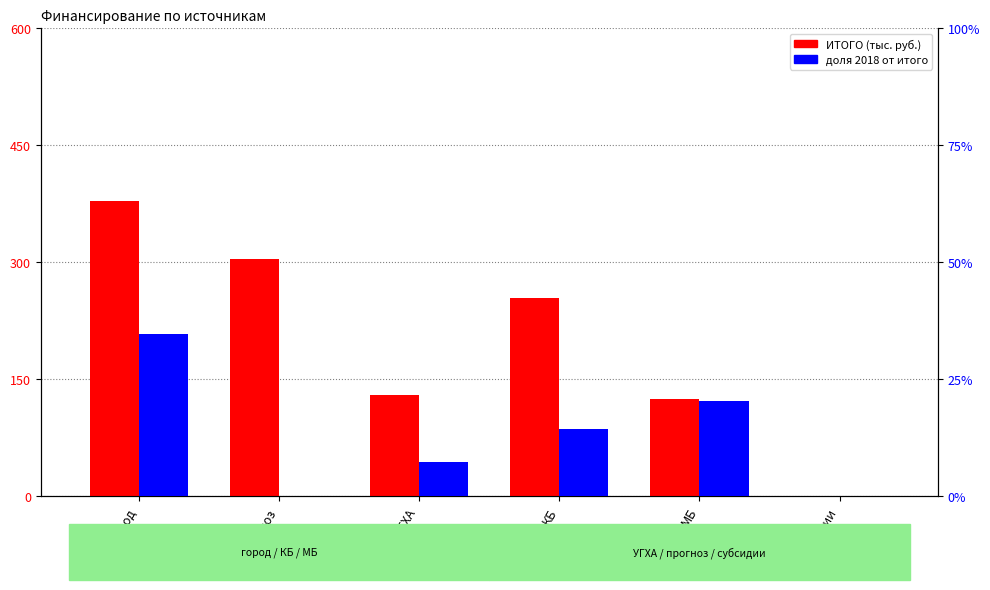

Which category has the lowest value across all series?

прогноз